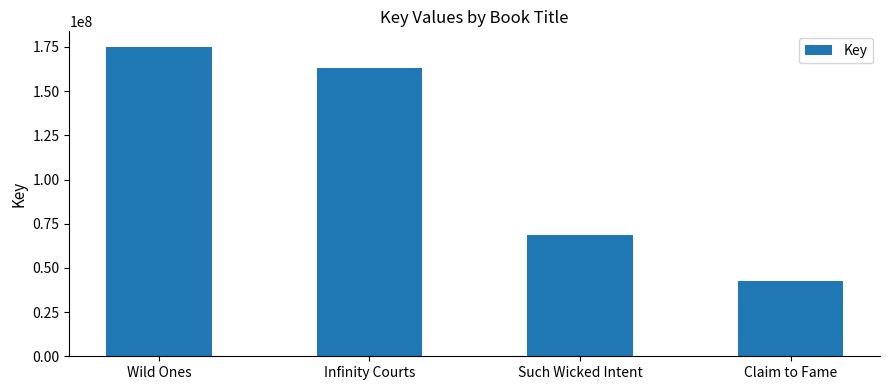

Reading left to right, list all the values displayed in this chart.

Wild Ones=175065573	Infinity Courts=162816287	Such Wicked Intent=68554247	Claim to Fame=42850352